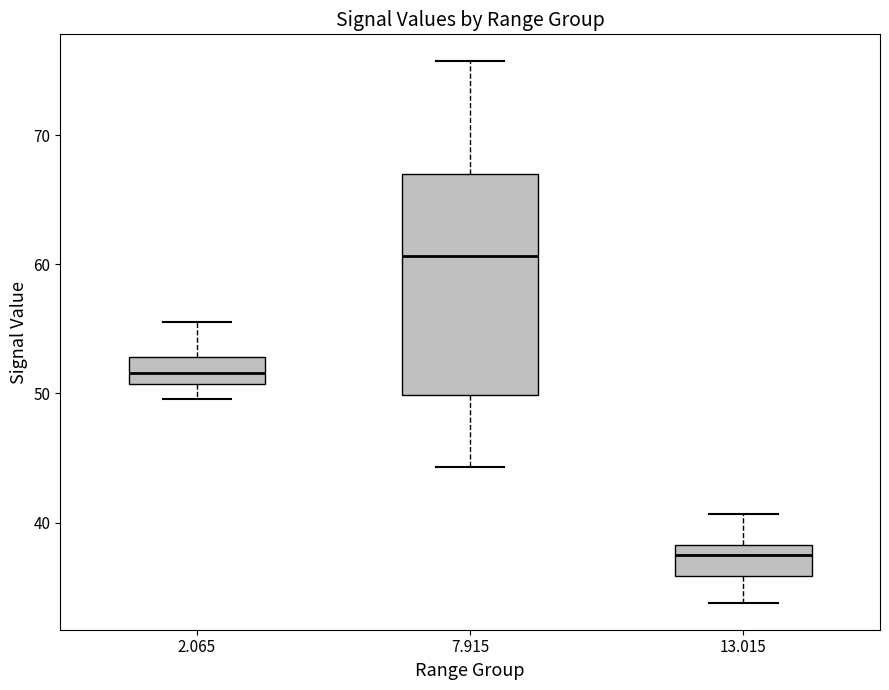

Reading left to right, transcribe this box plot: for each box, give where its median line is, the range the box spans, and where its two whiskers end, as read against the y-axis. The values are not printed on the chart, so give them approximately, as read against the axis.

2.065: median 52, box 51 to 53, whiskers 50 to 56
7.915: median 61, box 50 to 67, whiskers 44 to 76
13.015: median 38 (just below the box's upper edge), box 36 to 38, whiskers 34 to 41